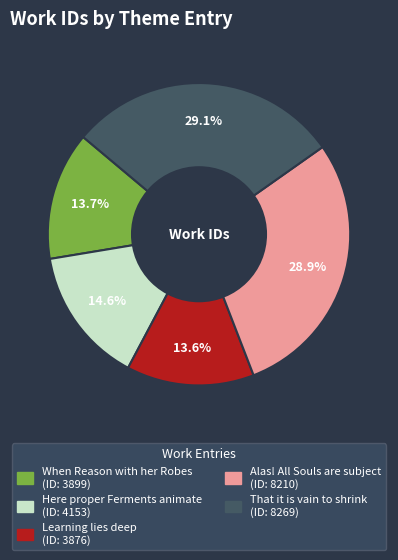

Which has a higher value, That it is vain to shrink or Learning lies deep?

That it is vain to shrink